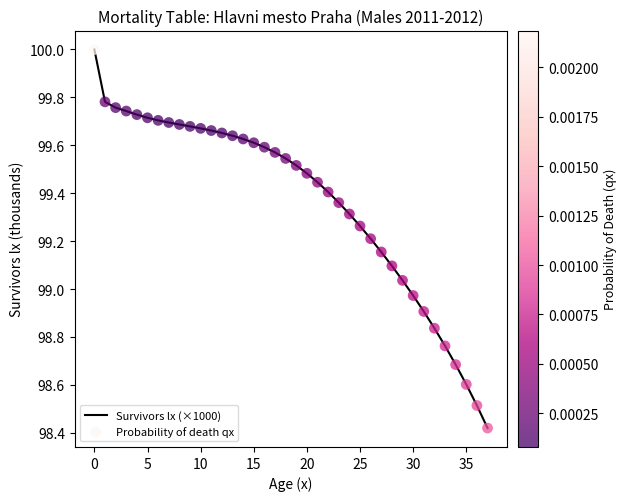

What is the greatest value displayed?

100.0